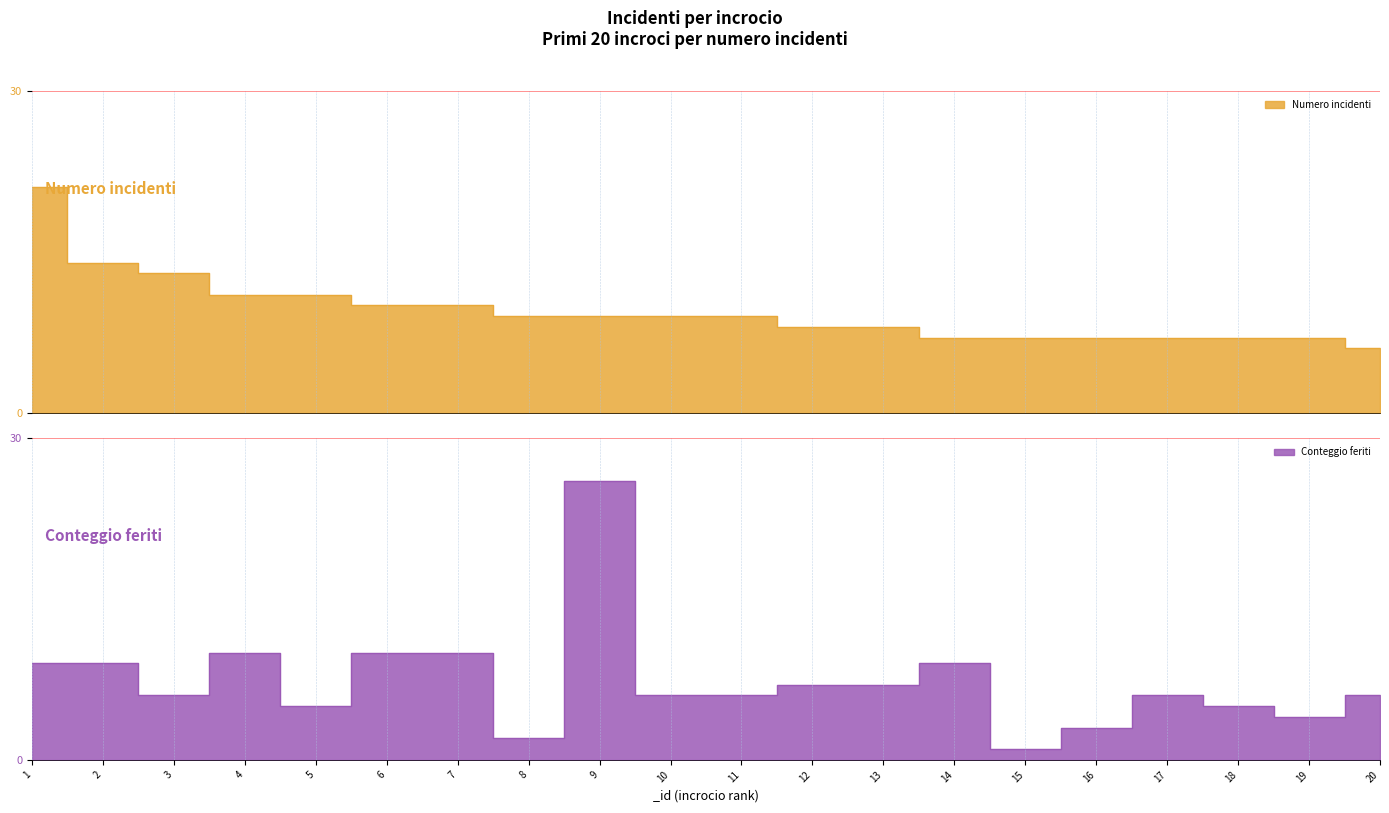

What is the total value across all series at 7?

20